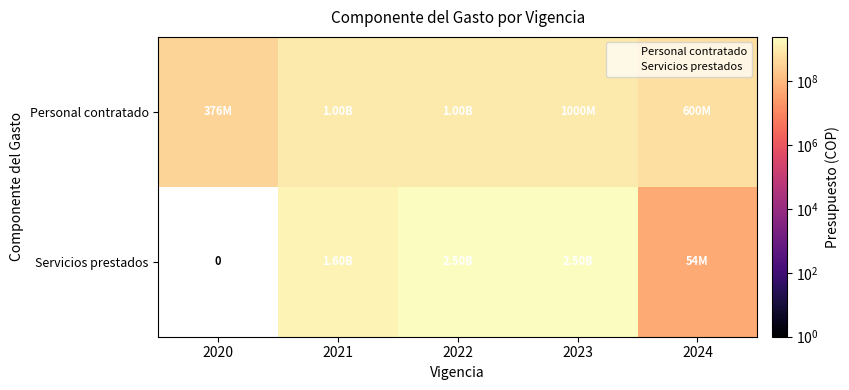

Is the value of Personal contratado at 2021 greater than the value of Servicios prestados at 2020?

Yes